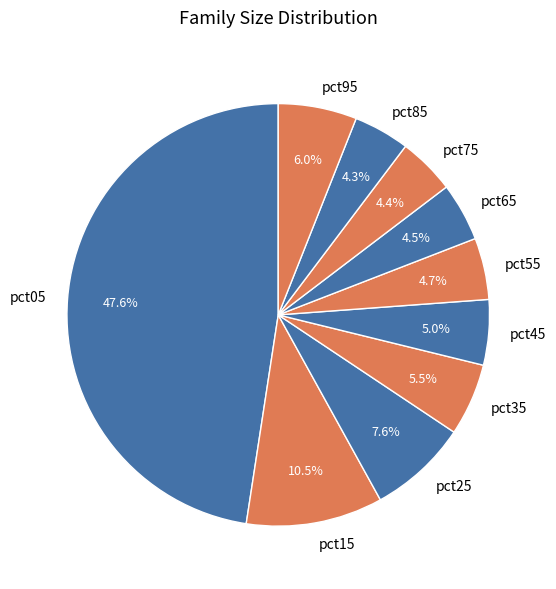

Which category has the biggest portion of the pie?

pct05